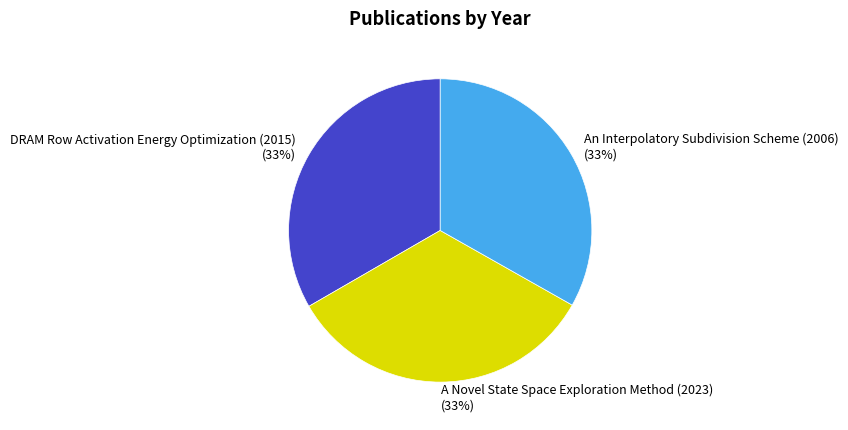

Combined, do An Interpolatory Subdivision Scheme (2006) and A Novel State Space Exploration Method (2023) account for over 50%?

Yes